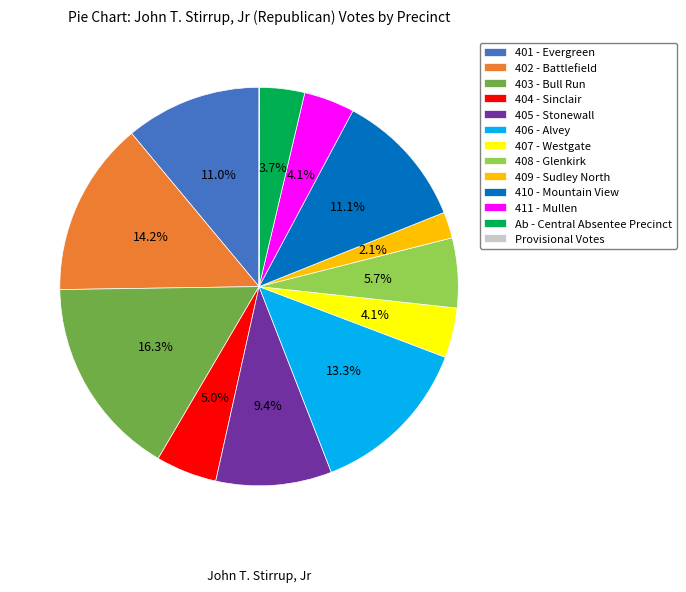

Which has a higher value, 410 - Mountain View or 409 - Sudley North?

410 - Mountain View